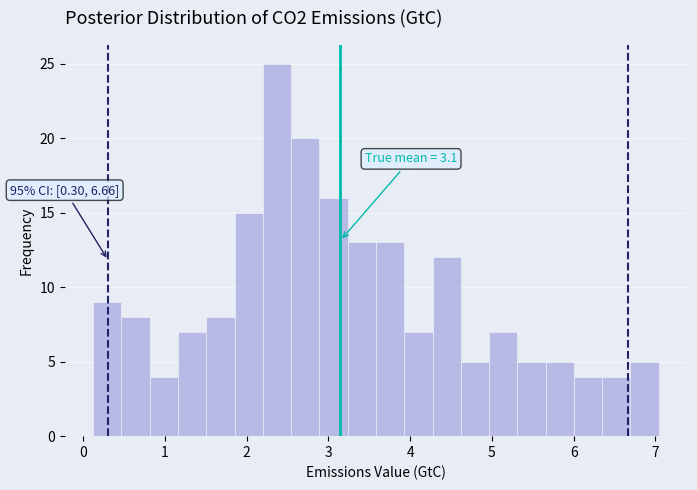

Around what value on the x-axis is the tallest bar? Give the approximate position of its centre, as read against the axis.

2.4